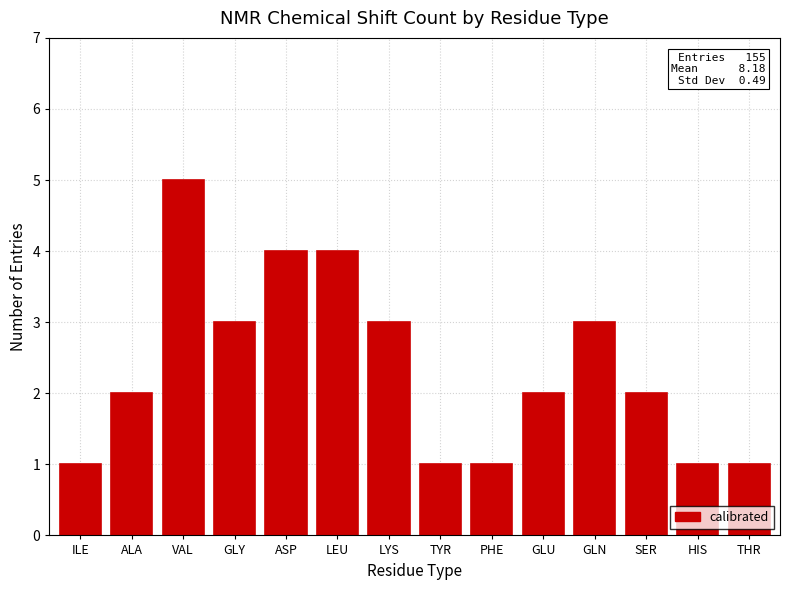

The value at GLU is 2. True or false?

True